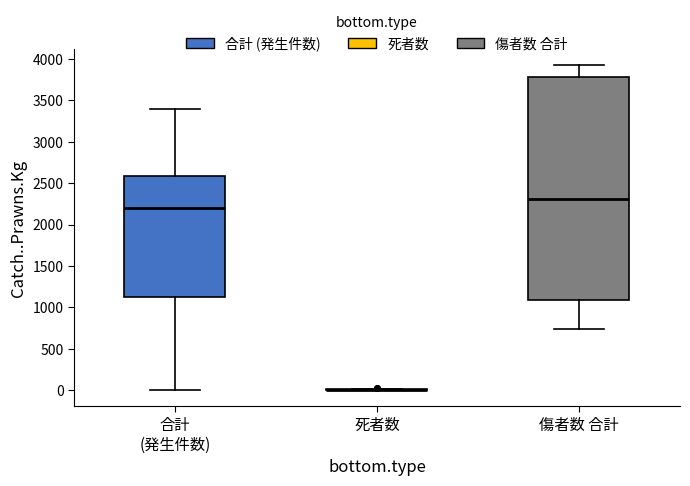

Where does the lower whisker of the box for 傷者数 合計 end on the y-axis? The values are not printed on the chart, so give them approximately, as read against the axis.

750